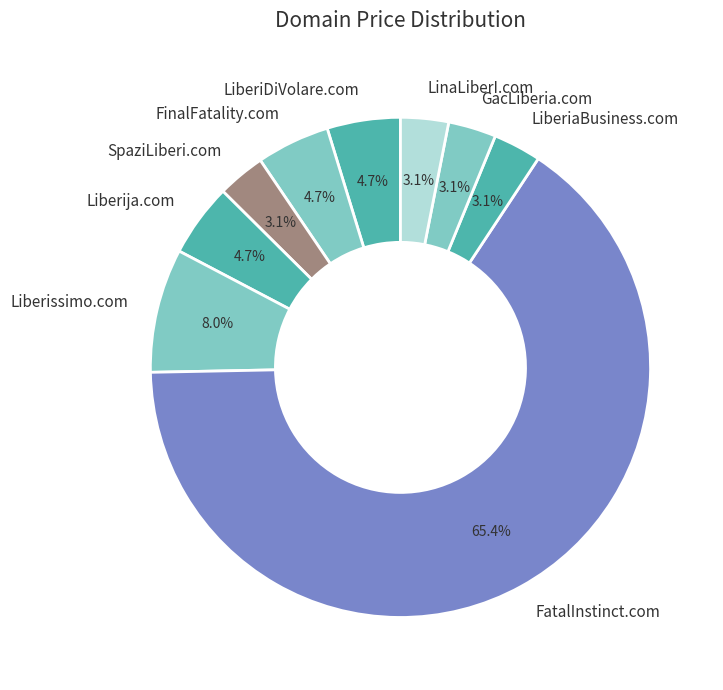

What portion of the pie excludes Liberissimo.com?

92.0%